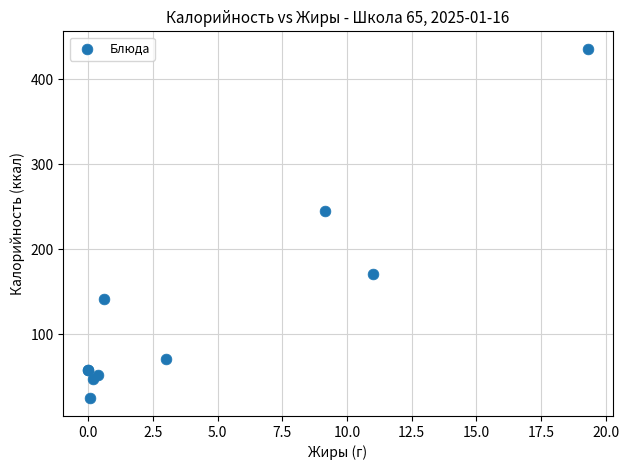

What Y value in the scatter plot is closest to 230?

244.5